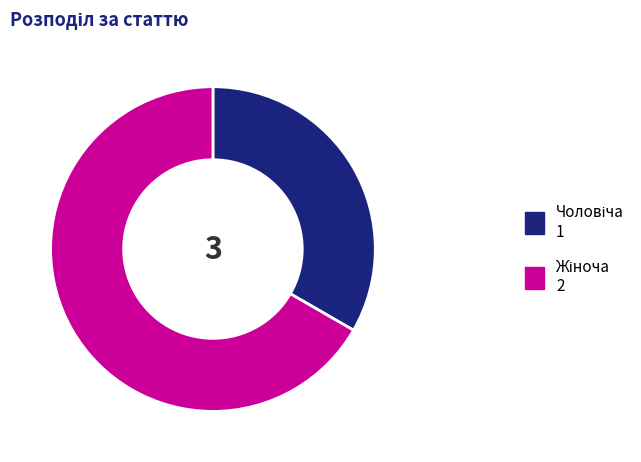

Is there a majority slice in this chart?

Yes